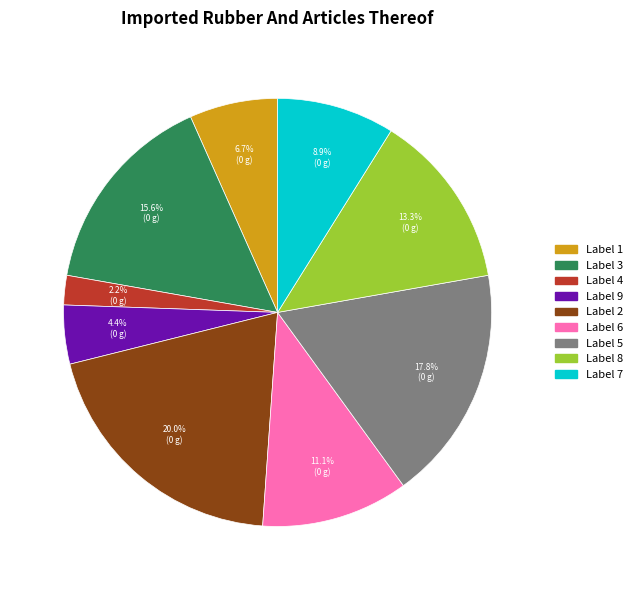

Is there a majority slice in this chart?

No